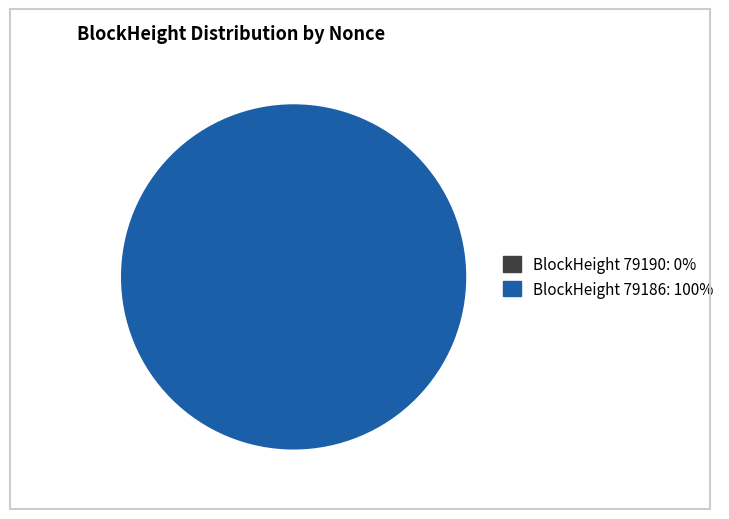

What is the majority slice?

79186